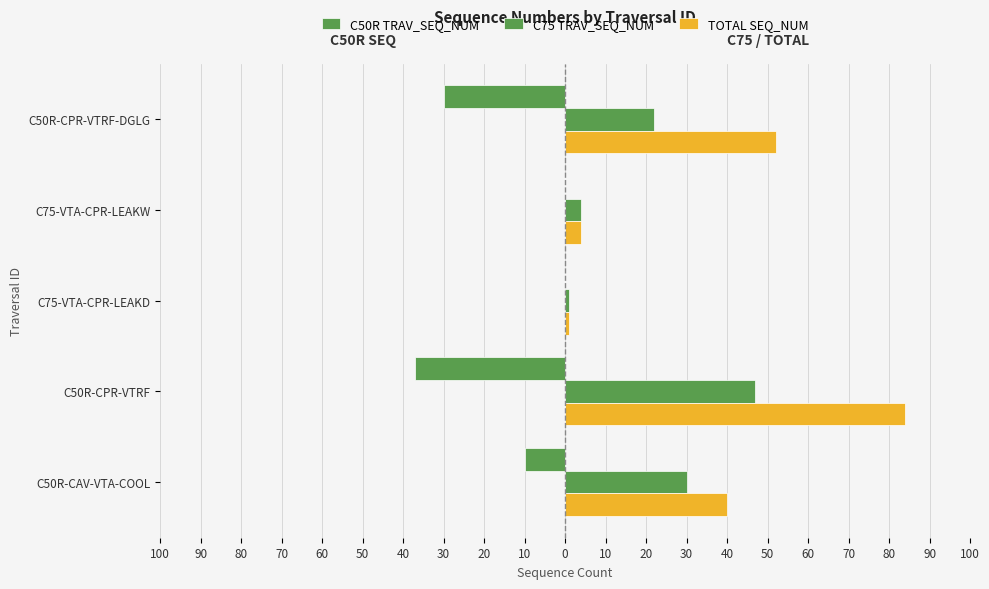

At how many categories does at least one series exceed 55?

1